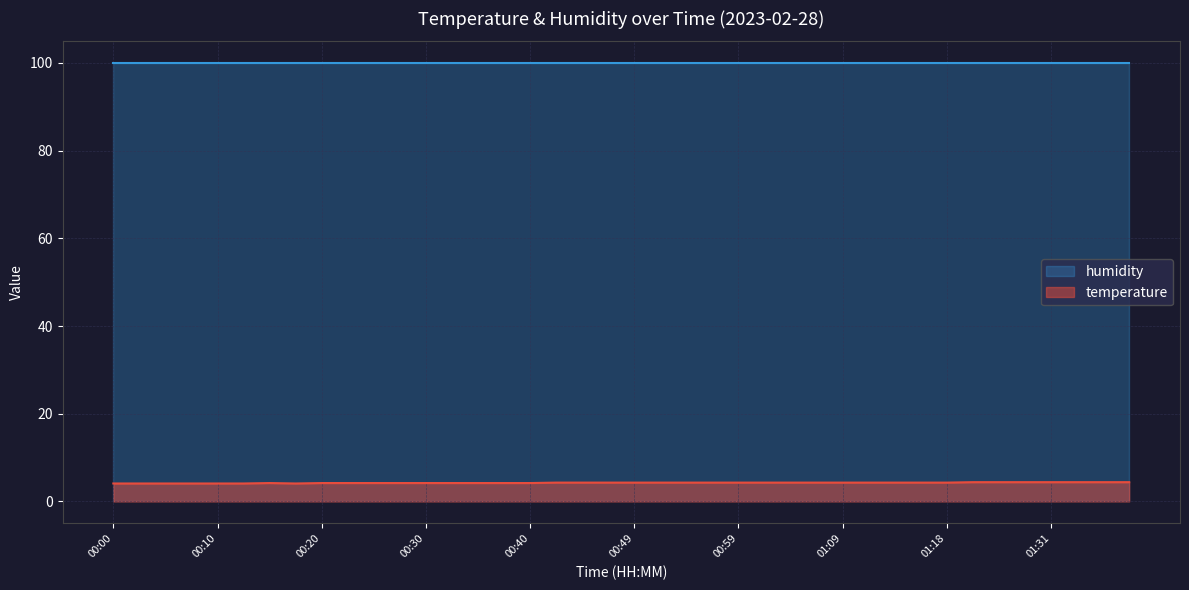

How many lines are shown in the chart?

2